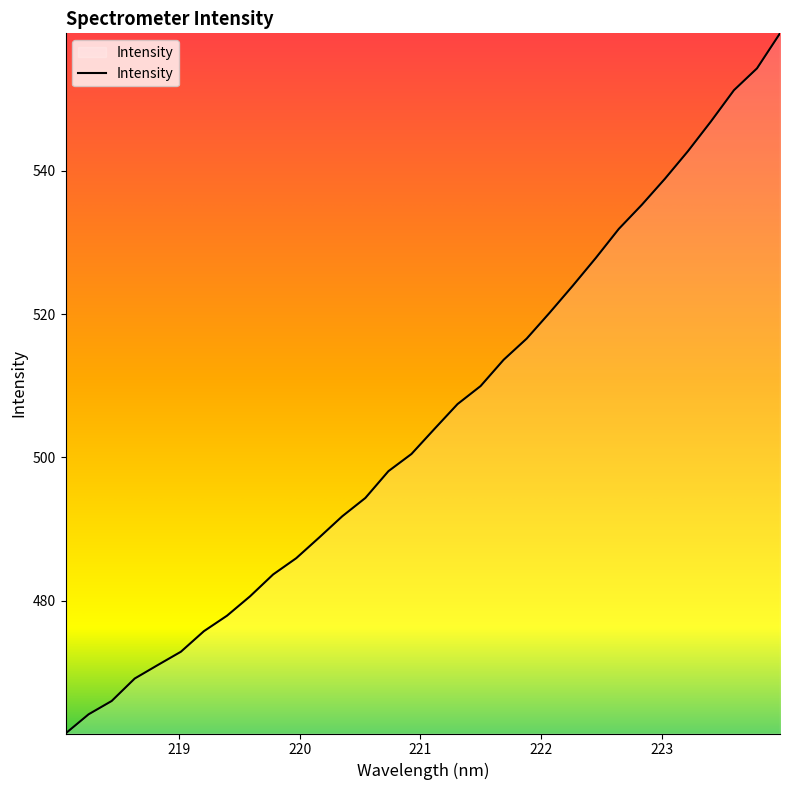

What is the greatest value displayed?

559.2